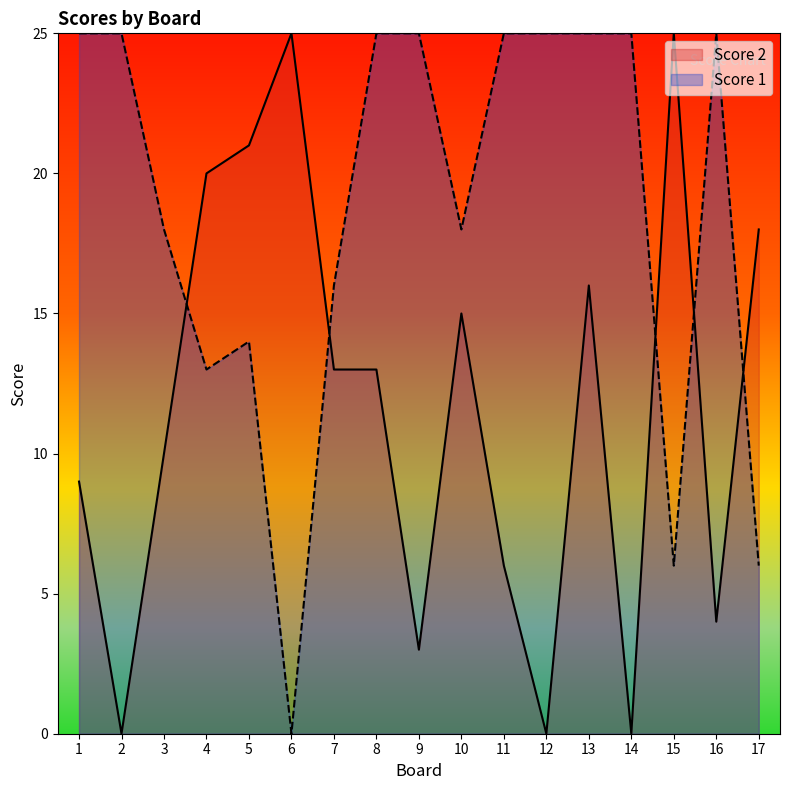

What is the spread (max minus min) of values at 2?

25